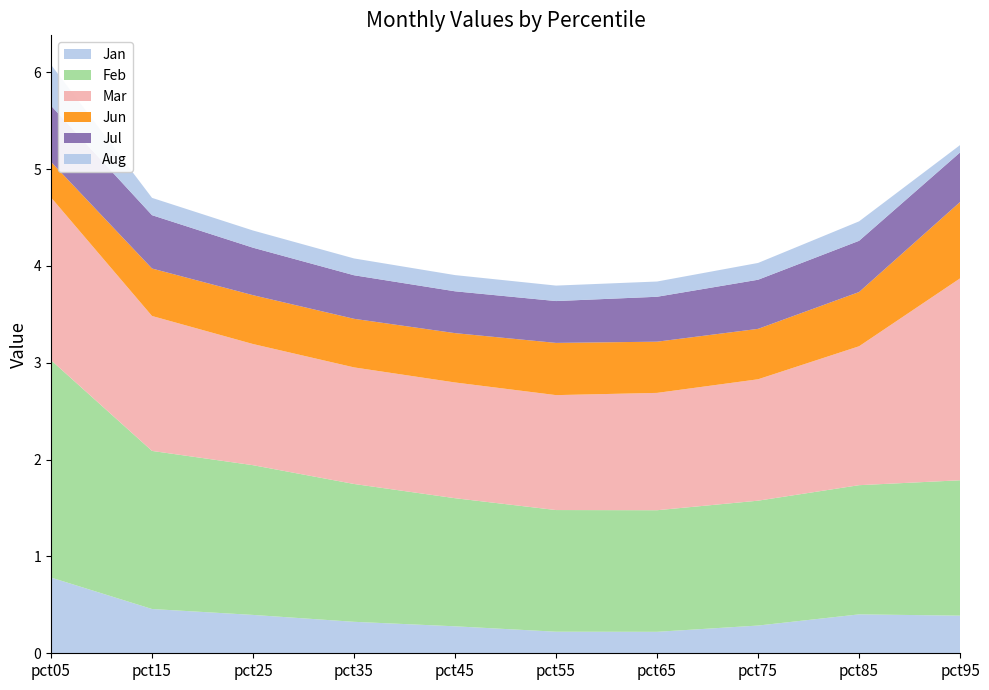

Reading left to right, transcribe all the data shown in this chart.

Jan: pct05=0.8	pct15=0.5	pct25=0.4	pct35=0.3	pct45=0.3	pct55=0.2	pct65=0.2	pct75=0.3	pct85=0.4	pct95=0.4
Feb: pct05=2.2	pct15=1.6	pct25=1.5	pct35=1.4	pct45=1.3	pct55=1.3	pct65=1.3	pct75=1.3	pct85=1.3	pct95=1.4
Mar: pct05=1.7	pct15=1.4	pct25=1.3	pct35=1.2	pct45=1.2	pct55=1.2	pct65=1.2	pct75=1.3	pct85=1.4	pct95=2.1
Jun: pct05=0.4	pct15=0.5	pct25=0.5	pct35=0.5	pct45=0.5	pct55=0.5	pct65=0.5	pct75=0.5	pct85=0.6	pct95=0.8
Jul: pct05=0.6	pct15=0.6	pct25=0.5	pct35=0.4	pct45=0.4	pct55=0.4	pct65=0.5	pct75=0.5	pct85=0.5	pct95=0.5
Aug: pct05=0.4	pct15=0.2	pct25=0.2	pct35=0.2	pct45=0.2	pct55=0.2	pct65=0.2	pct75=0.2	pct85=0.2	pct95=0.1